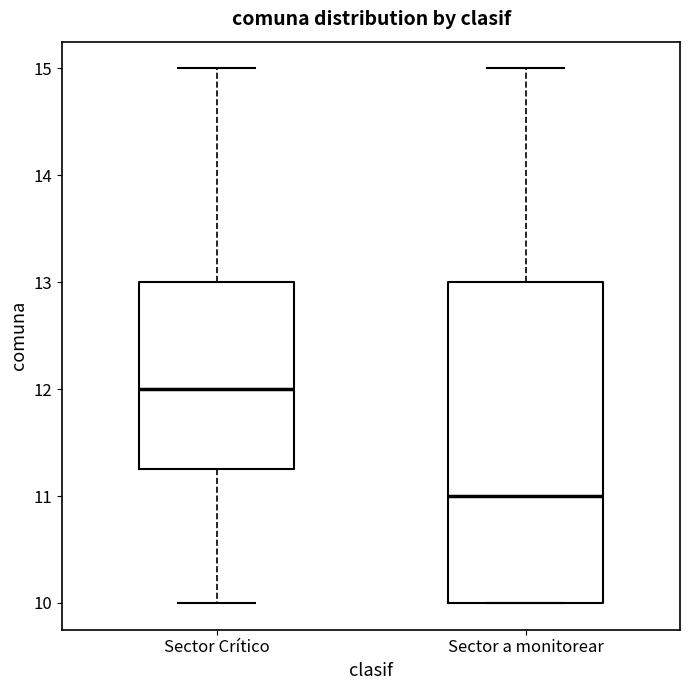

Comparing the boxes themselves (not the whiskers), which one is the tallest?

Sector a monitorear